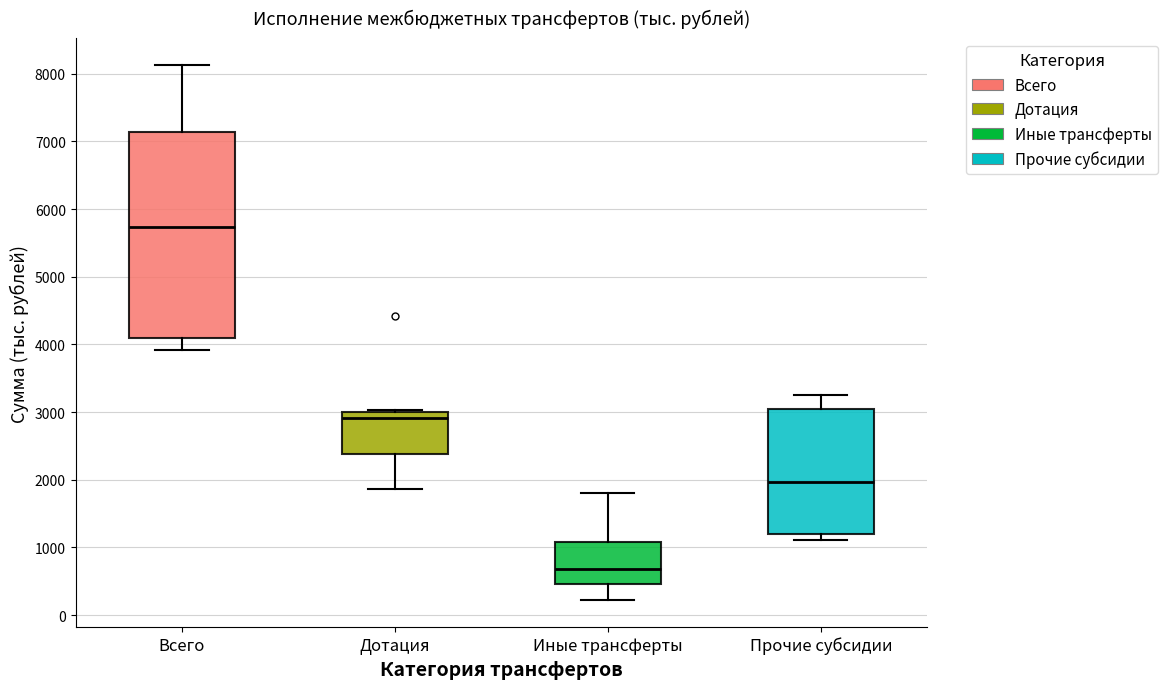

Which box's median line is the lowest?

Иные трансферты